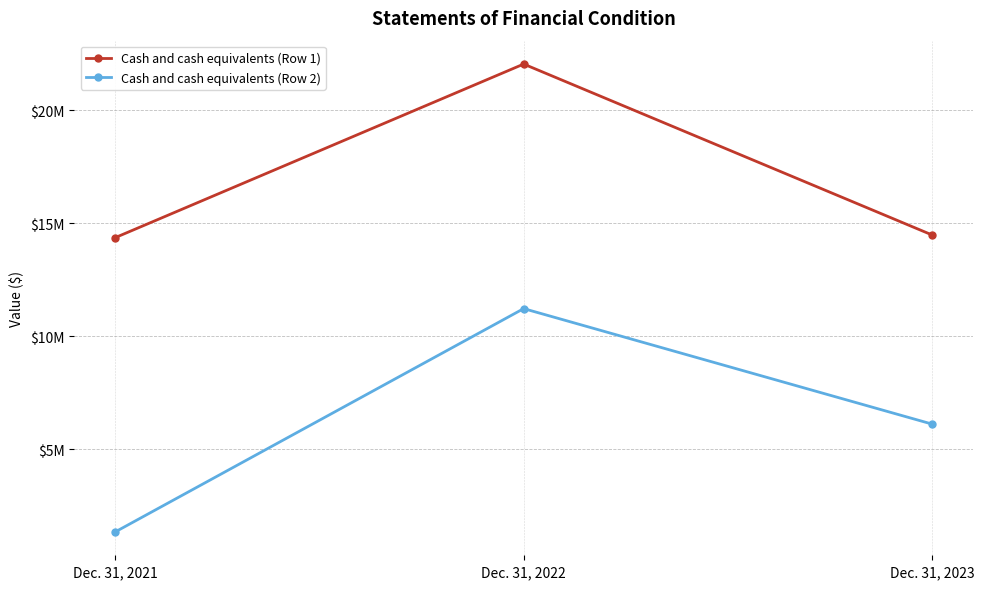

List the series in order of their peak value, highest first.

Cash and cash equivalents (Row 1), Cash and cash equivalents (Row 2)